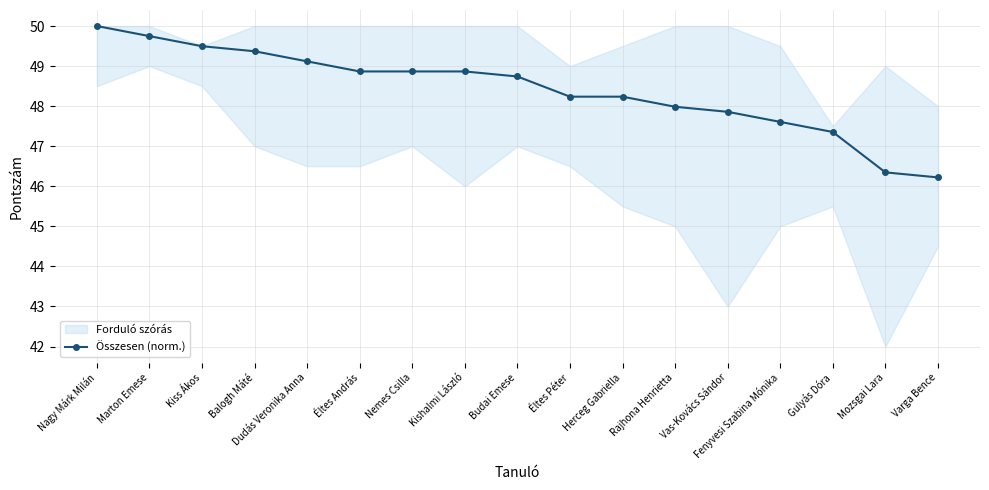

Is this an area chart (filled region under the line)?

No